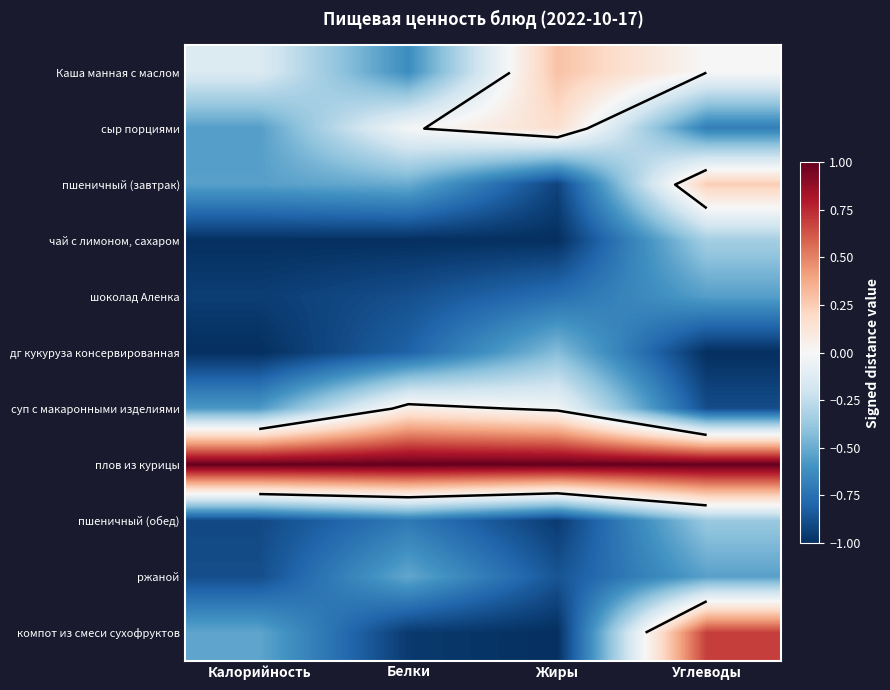

The компот из смеси сухофруктов series shows 0.1 at Углеводы. True or false?

False